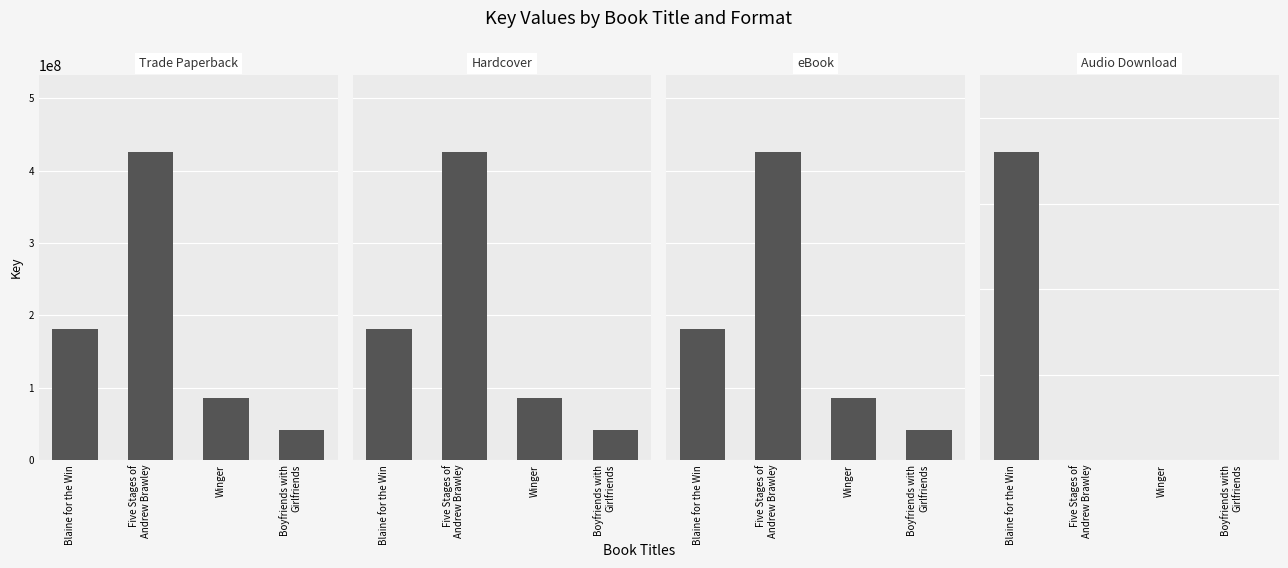

How many eBook values are between 85999349 and 425583130?

3